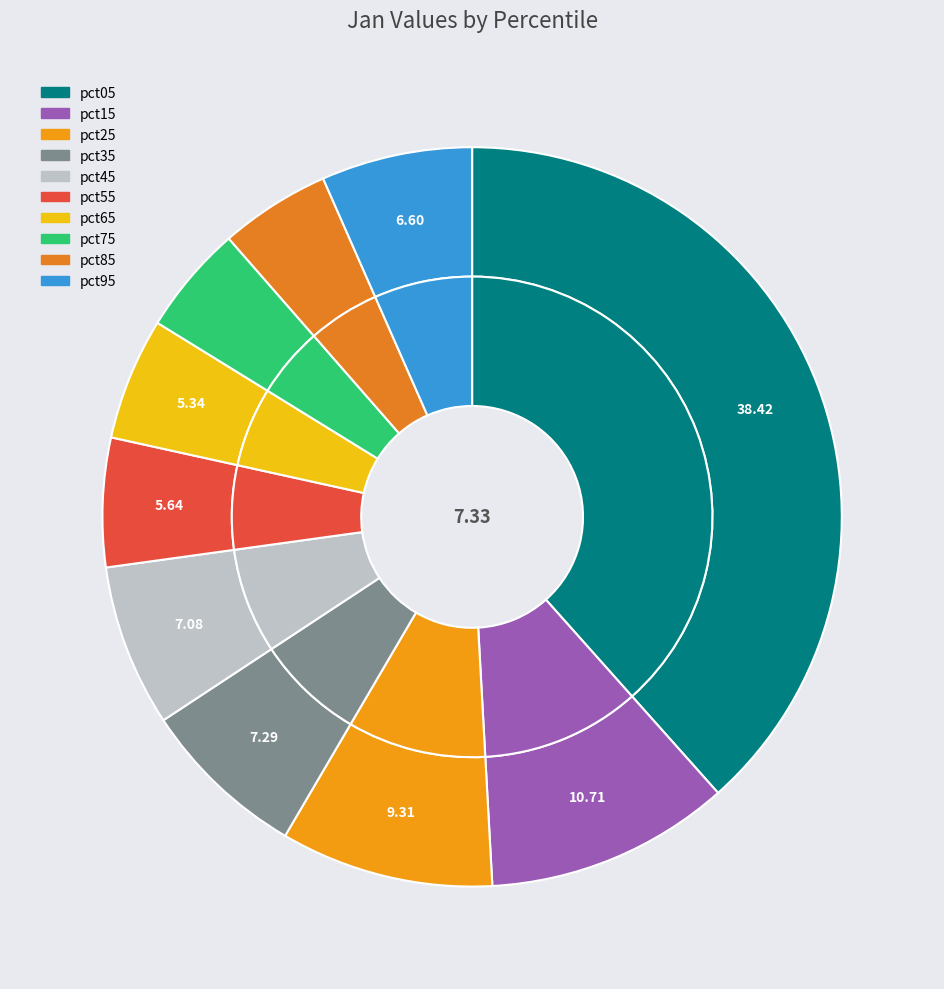

Combined, do pct05 and pct95 account for over 50%?

No